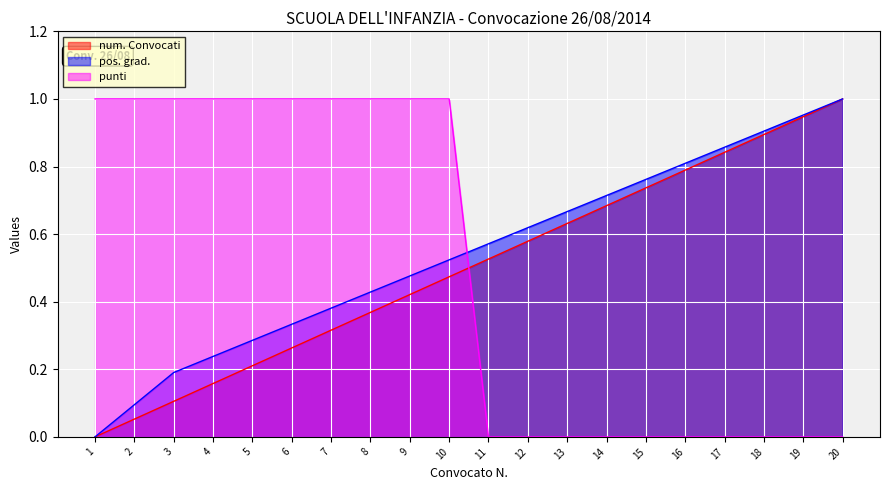

True or false: punti has more than 2 points higher than both neighbors.

False